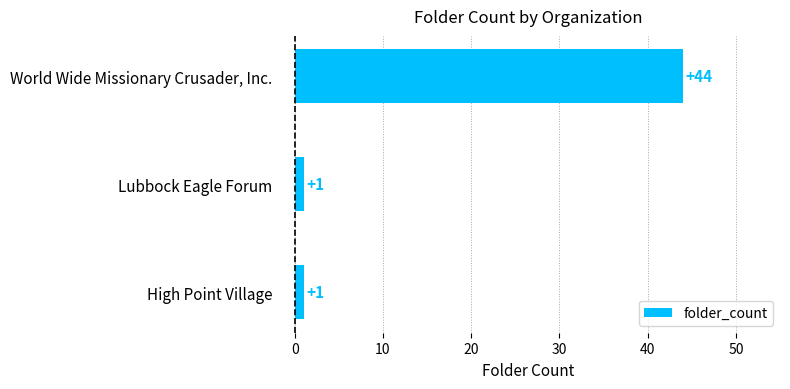

The value at World Wide Missionary Crusader, Inc. is 59. True or false?

False